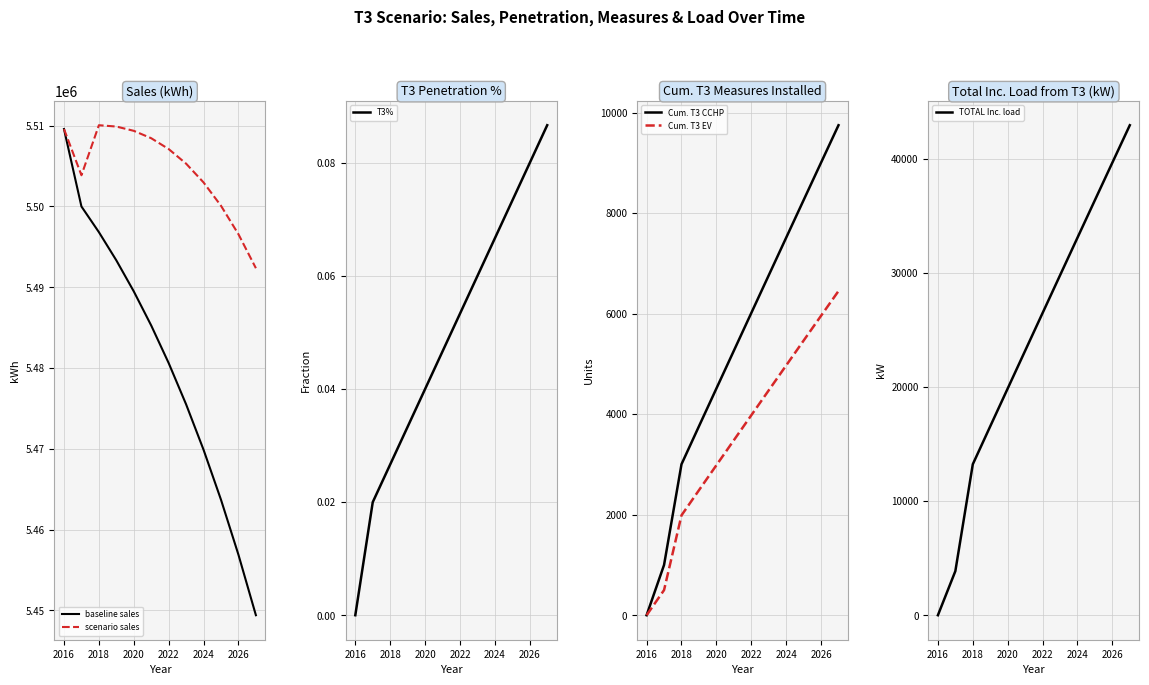

What is the maximum value for scenario sales?

5510059.6